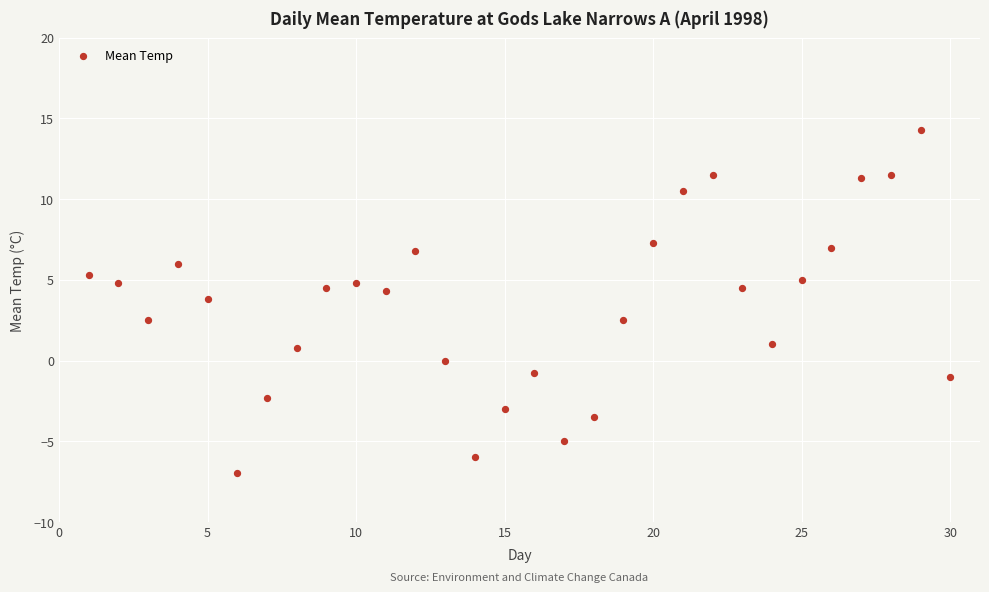

What is the range of Y values (max minus min)?

21.3